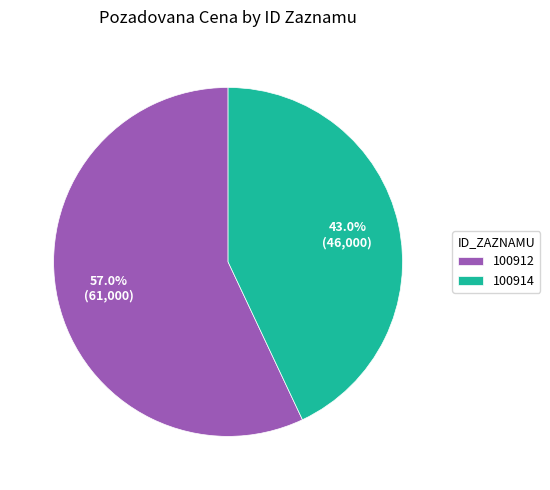

Count the number of slices in the pie.

2